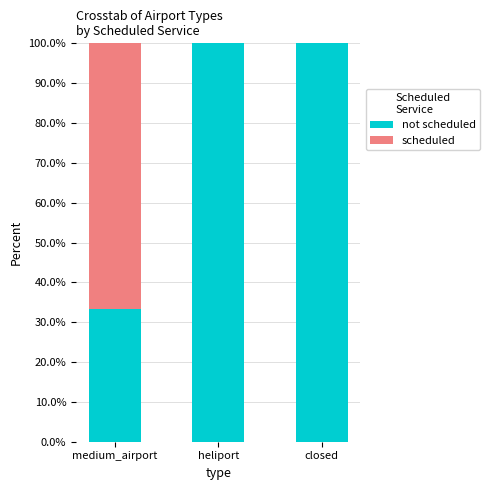

At how many categories does at least one series exceed 5?

3